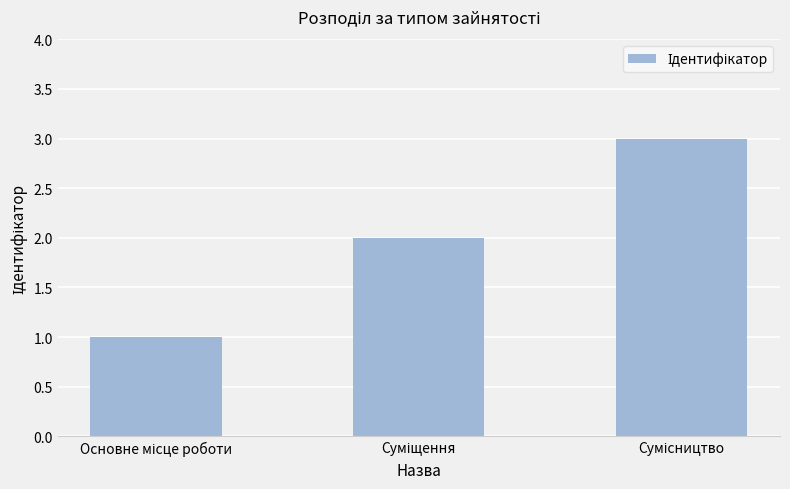

What is the greatest value displayed?

3